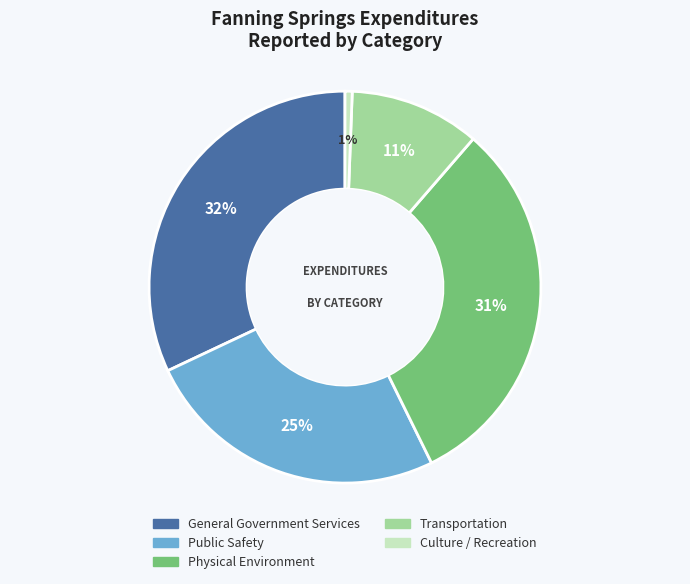

To the nearest percent, what portion does Culture / Recreation represent?

1%